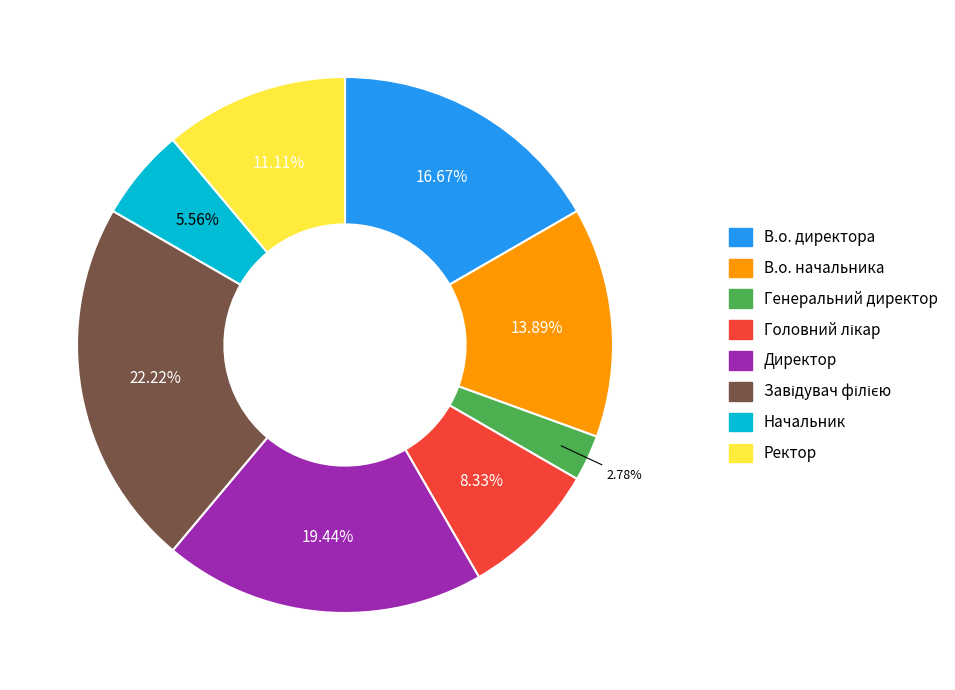

Is there a majority slice in this chart?

No